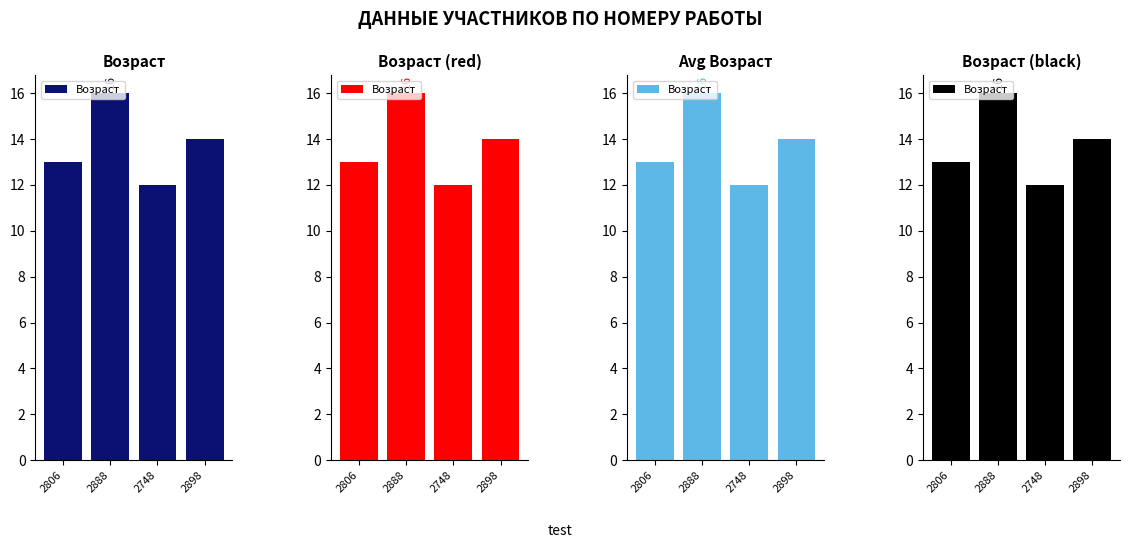

Where does the data first go above 14?

2888